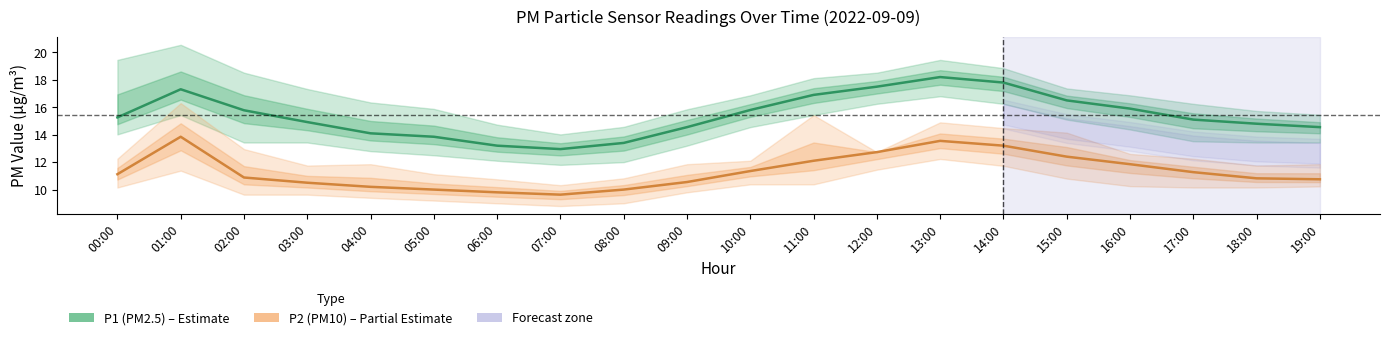

What is the label of the 18th point from the left?

17:00